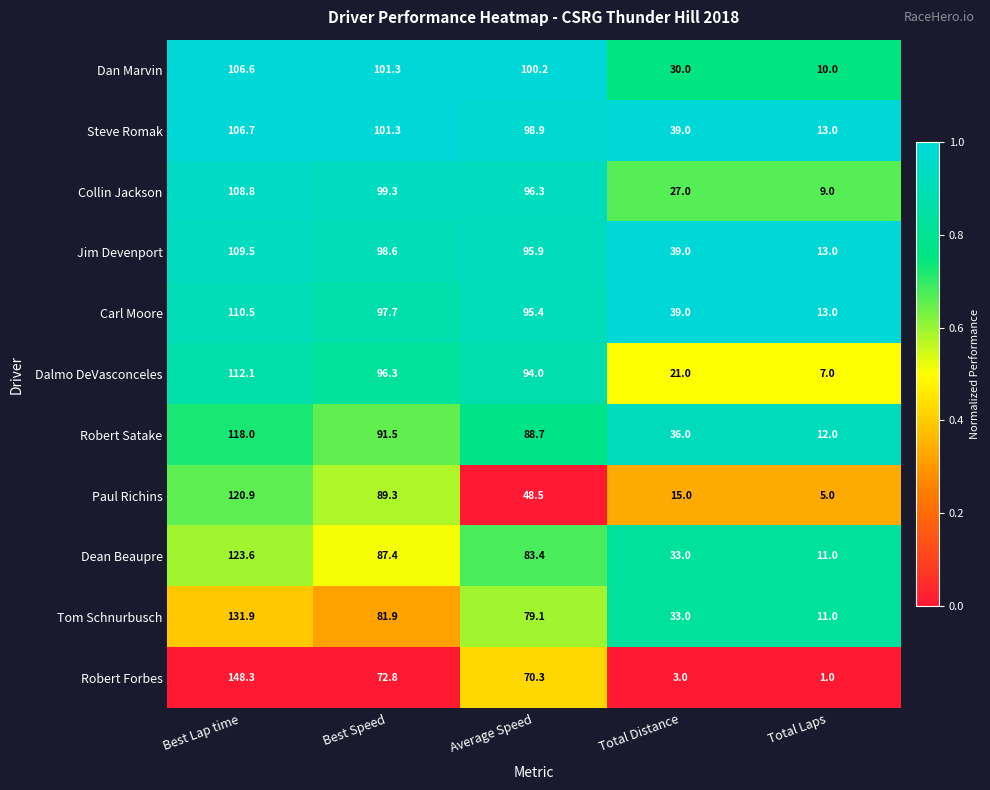

How many distinct data groups are displayed?

11